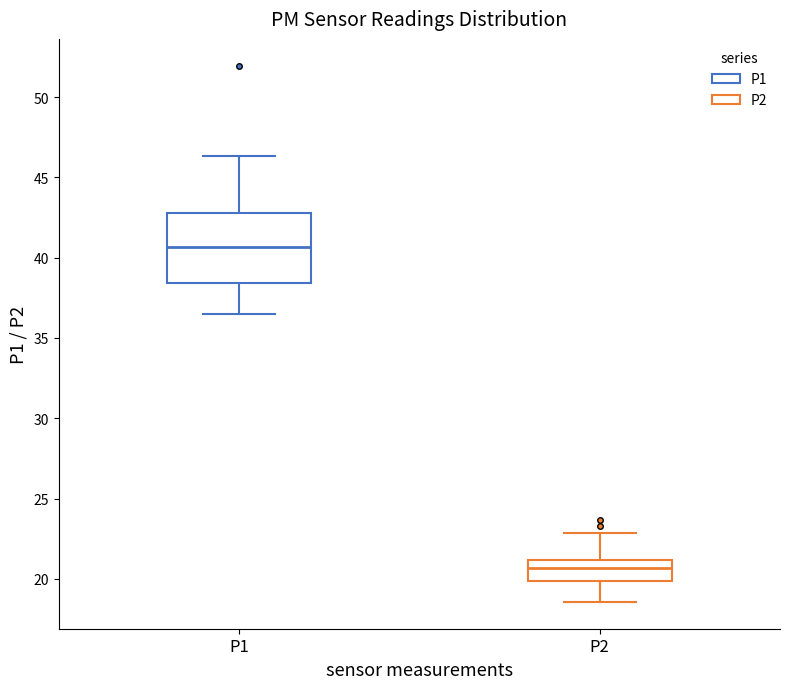

Reading left to right, read every box against the y-axis: the position of its median line, the range the box covers, and the ends of its whiskers. The values are not printed on the chart, so give them approximately, as read against the axis.

P1: median 40.5, box 38.5 to 43.0, whiskers 36.5 to 46.5
P2: median 20.5, box 20.0 to 21.0, whiskers 18.5 to 23.0